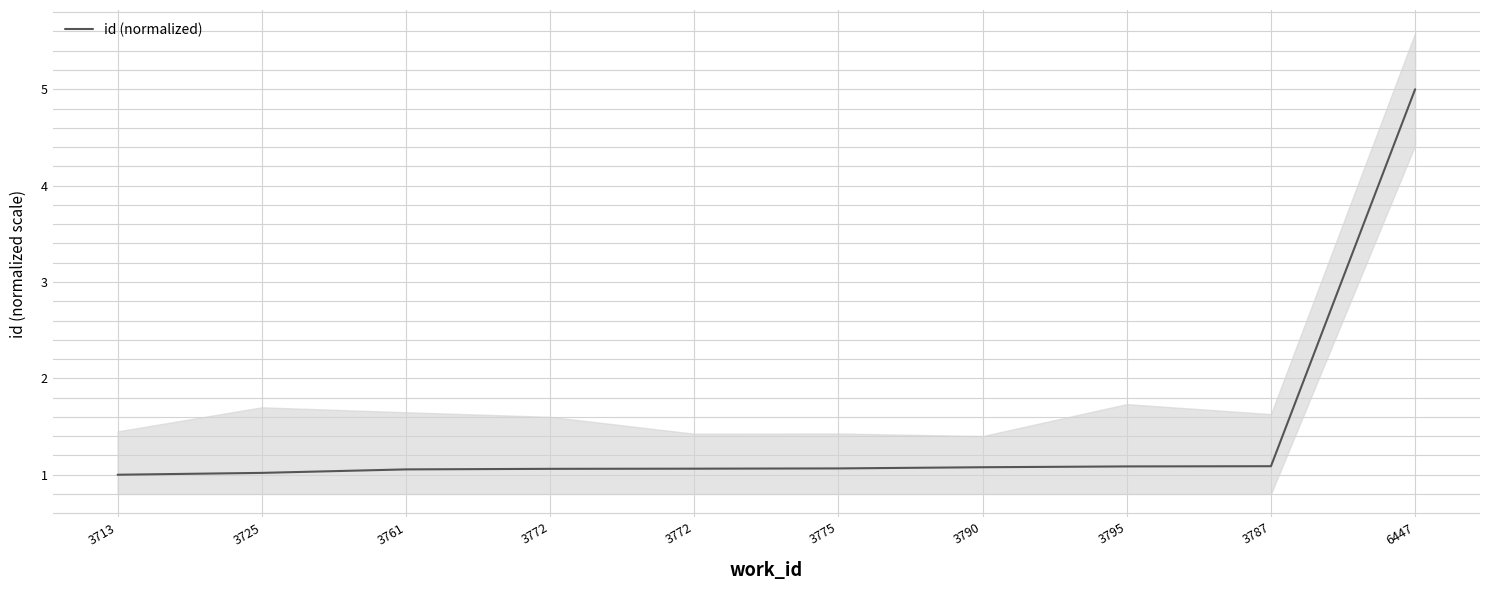

Which category has the highest value across all series?

6447